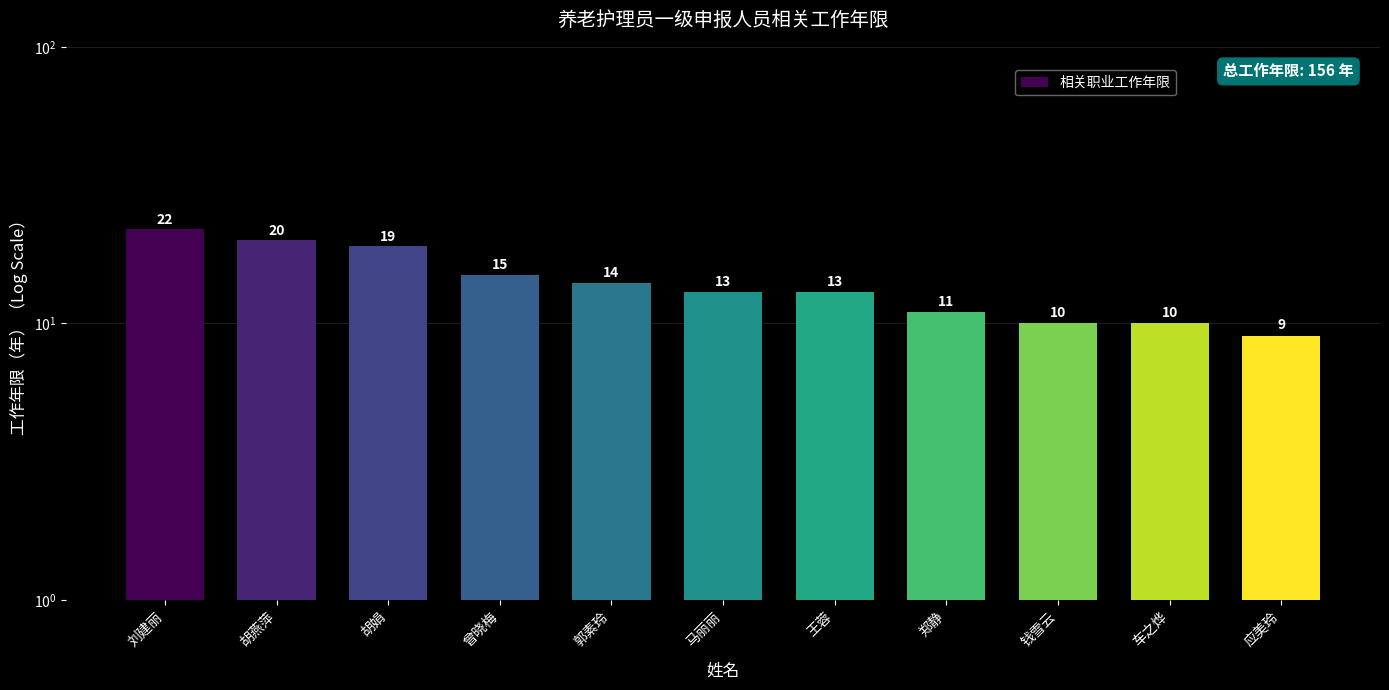

Rank the categories by value from highest to lowest.

刘建丽, 胡燕萍, 胡娟, 曾晓梅, 郭素玲, 马丽丽, 王蓉, 郑静, 钱雪云, 车之烨, 应美玲